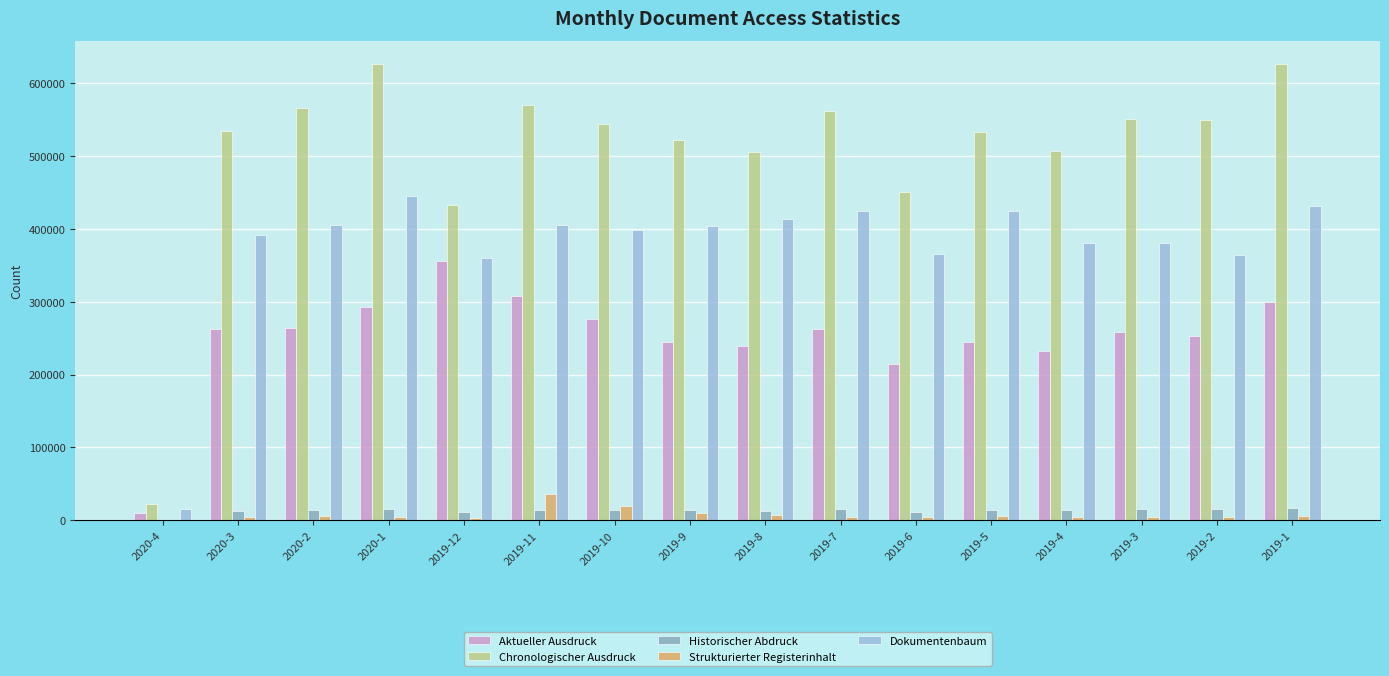

True or false: Chronologischer Ausdruck has a value of 22602 at 2020-4.

True